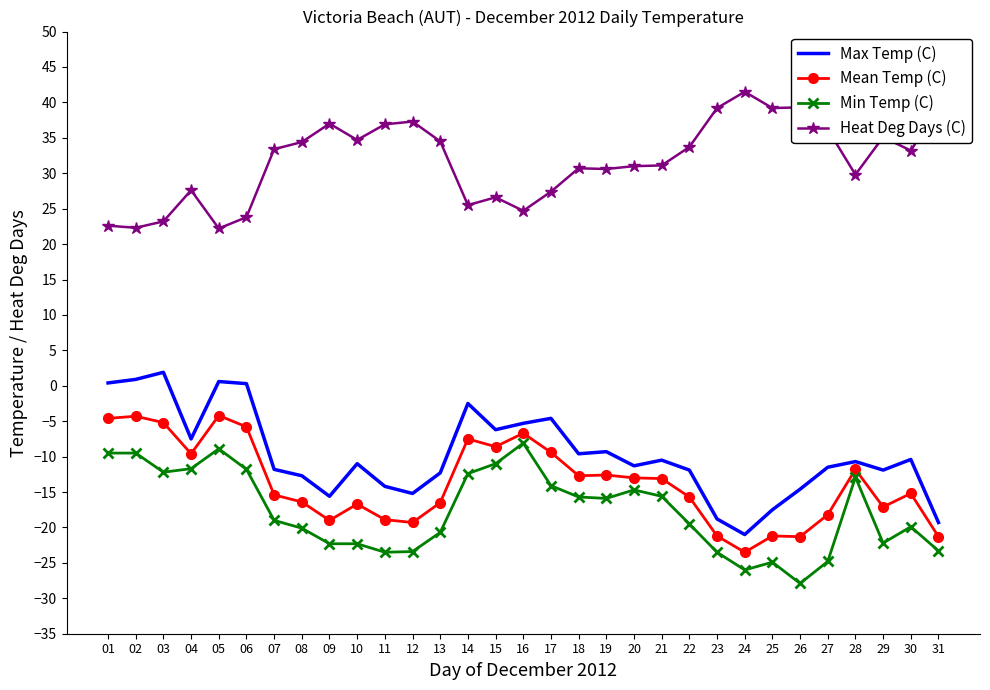

Which category has the highest value across all series?

24